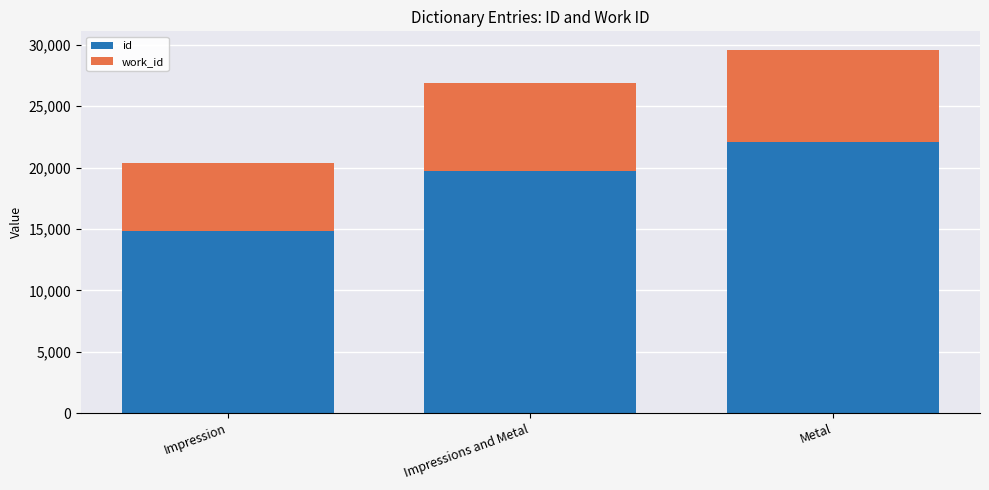

Rank the categories by id value from highest to lowest.

Metal, Impressions and Metal, Impression